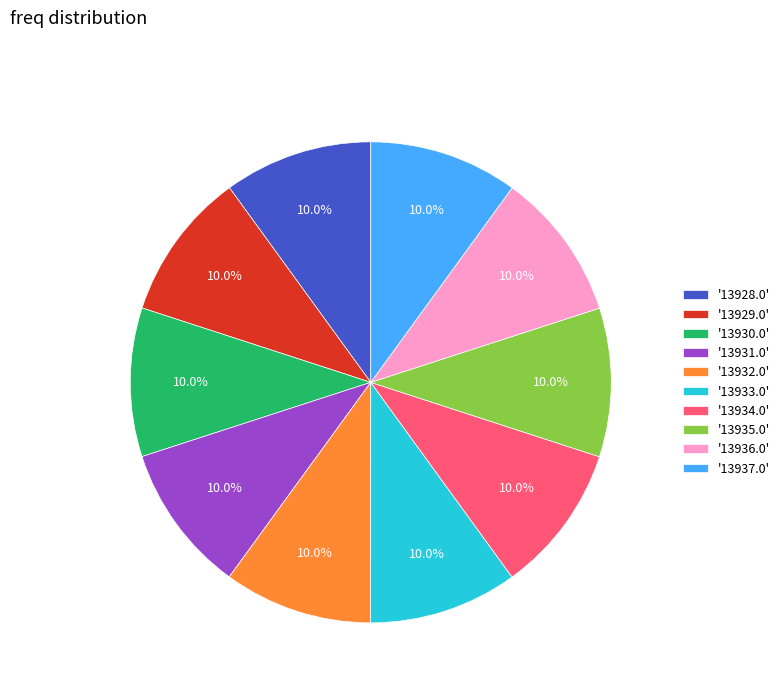

Does any single category account for the majority?

No